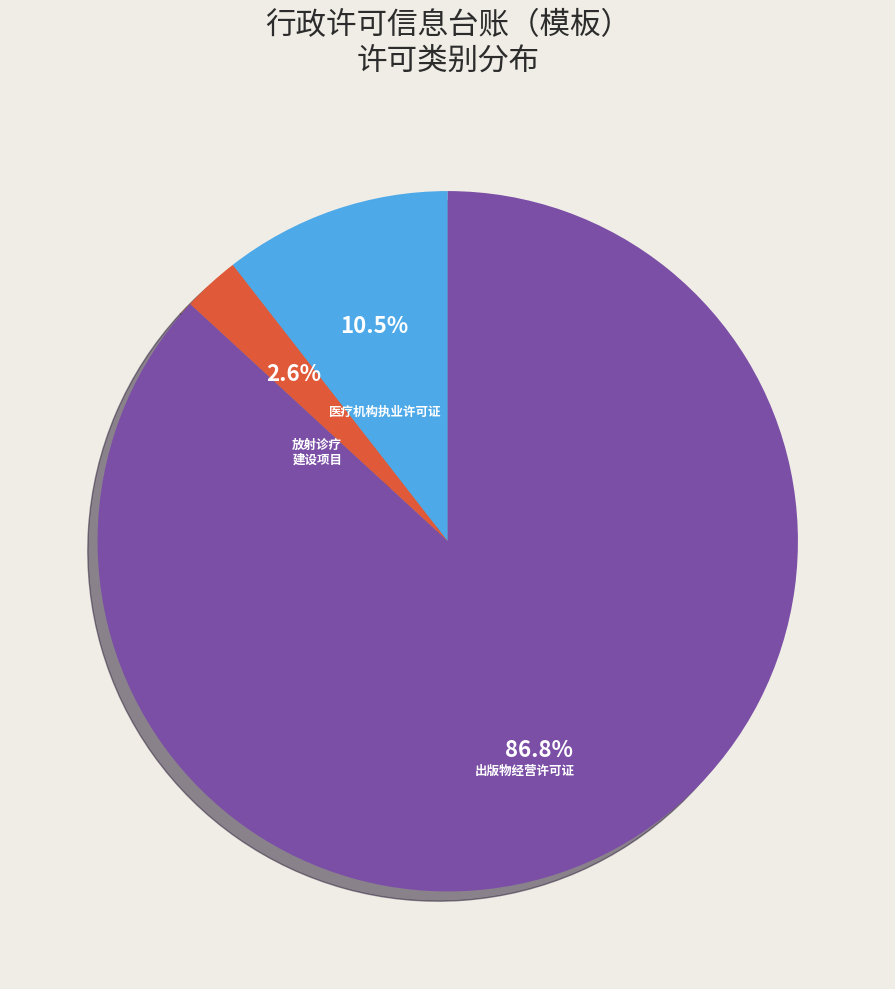

Is there any slice that represents more than half of the pie?

Yes